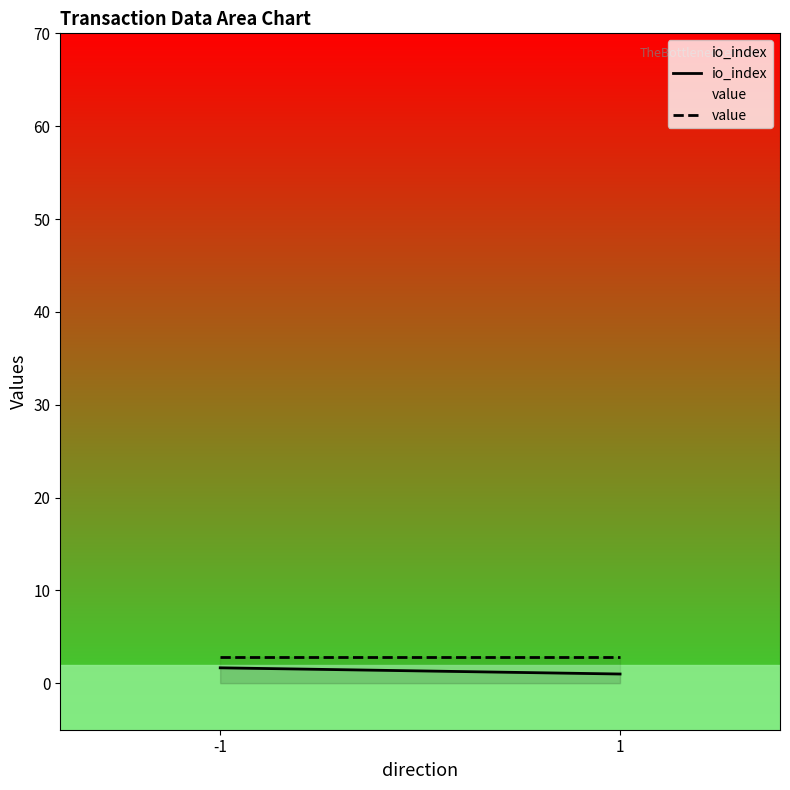

What is the minimum value for io_index?

1.0